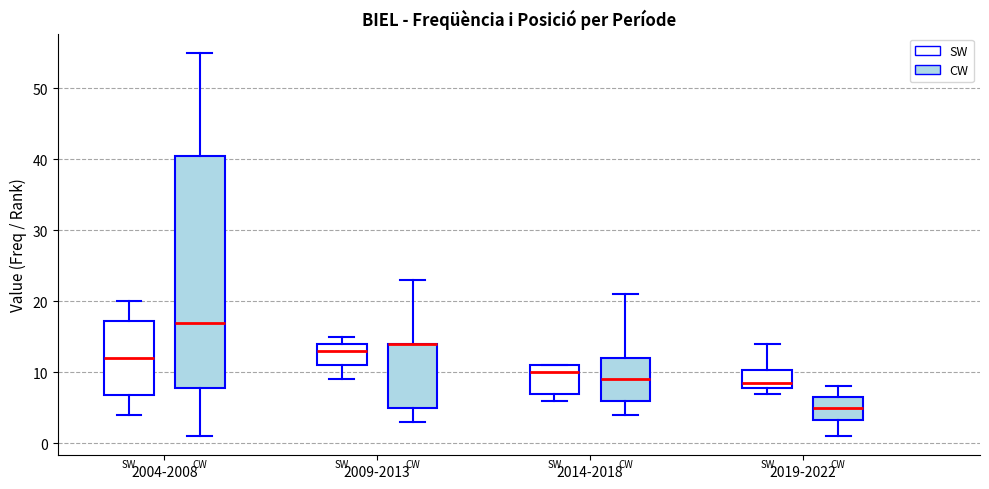

Reading left to right, read every box against the y-axis: the position of its median line, the range the box covers, and the ends of its whiskers. The values are not printed on the chart, so give them approximately, as read against the axis.

2004-2008 (SW): median 12, box 7 to 17, whiskers 4 to 20
2004-2008 (CW): median 17, box 8 to 41, whiskers 1 to 55
2009-2013 (SW): median 13, box 11 to 14, whiskers 9 to 15
2009-2013 (CW): median 14 (drawn on the box's upper edge), box 5 to 14, whiskers 3 to 23
2014-2018 (SW): median 10, box 7 to 11, whiskers 6 to 11
2014-2018 (CW): median 9, box 6 to 12, whiskers 4 to 21
2019-2022 (SW): median 9, box 8 to 10, whiskers 7 to 14
2019-2022 (CW): median 5, box 3 to 7, whiskers 1 to 8